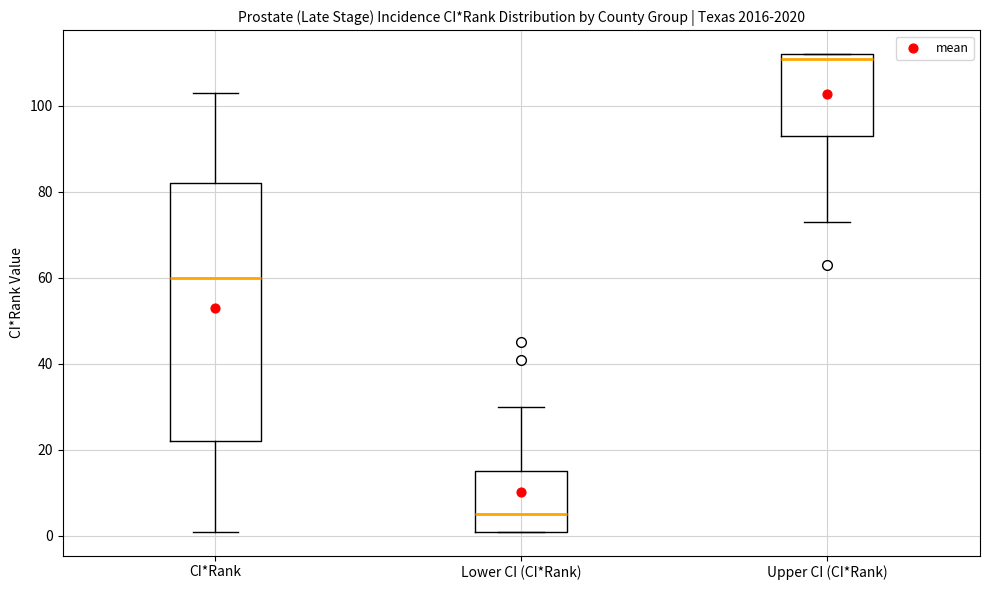

Reading left to right, transcribe this box plot: for each box, give where its median line is, the range the box spans, and where its two whiskers end, as read against the y-axis. The values are not printed on the chart, so give them approximately, as read against the axis.

CI*Rank: median 60, box 22 to 82, whiskers 2 to 104
Lower CI (CI*Rank): median 6, box 2 to 16, whiskers 2 to 30
Upper CI (CI*Rank): median 112 (just below the box's upper edge), box 94 to 112, whiskers 74 to 112